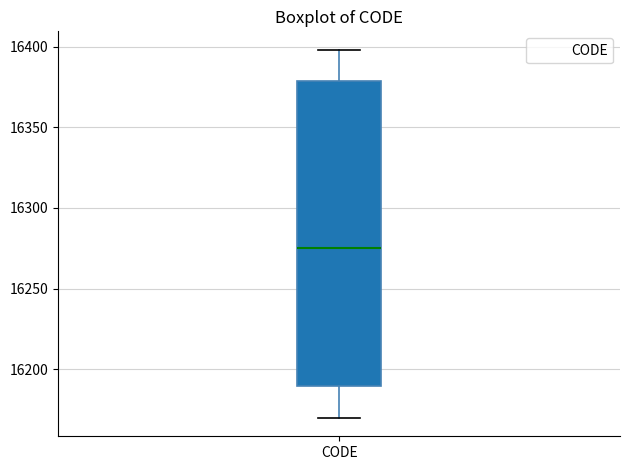

Transcribe this box plot: give where the median line is, the range the box spans, and where the two whiskers end, as read against the y-axis. The values are not printed on the chart, so give them approximately, as read against the axis.

median 16275, box 16190 to 16380, whiskers 16170 to 16400